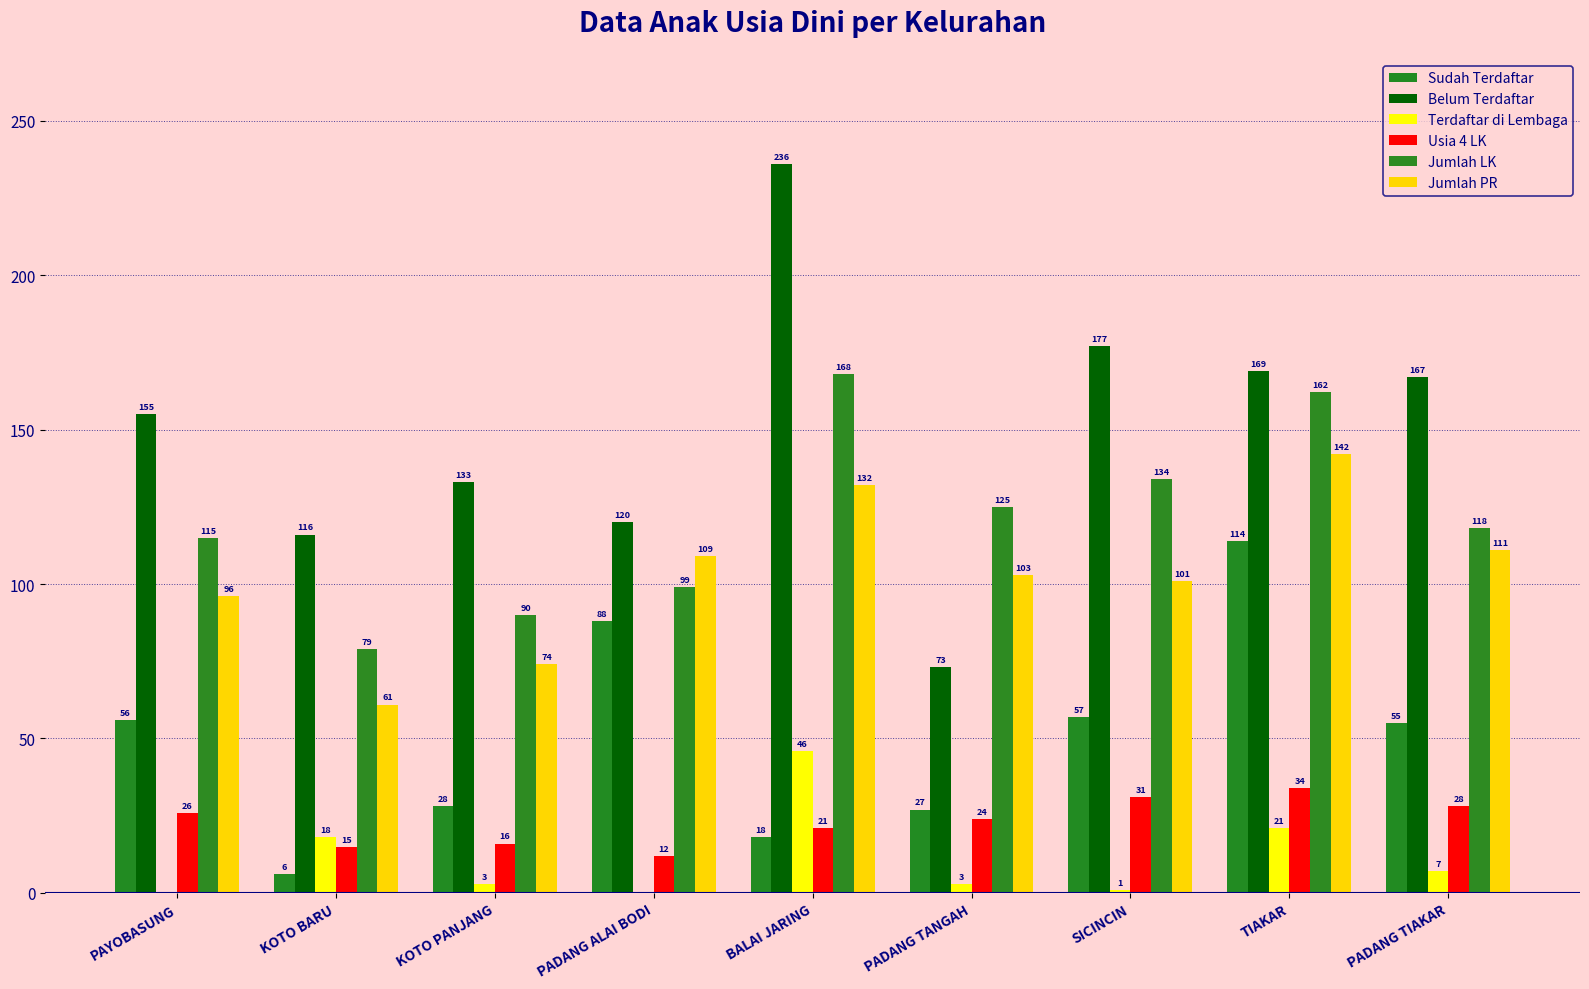

How many distinct data groups are displayed?

6